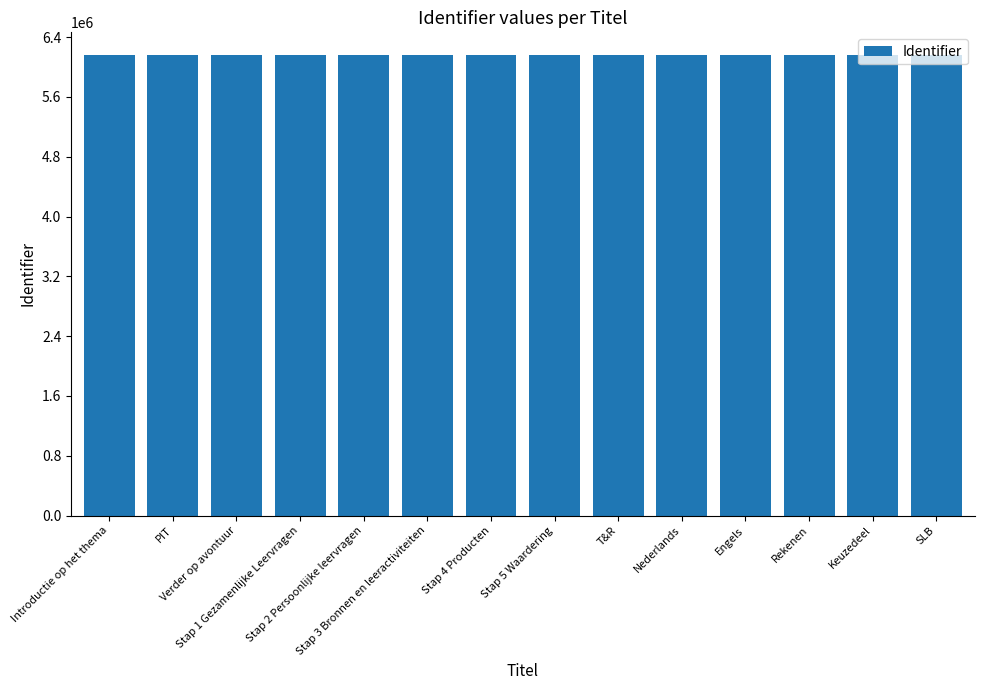

What is the minimum value shown in the chart?

6155971